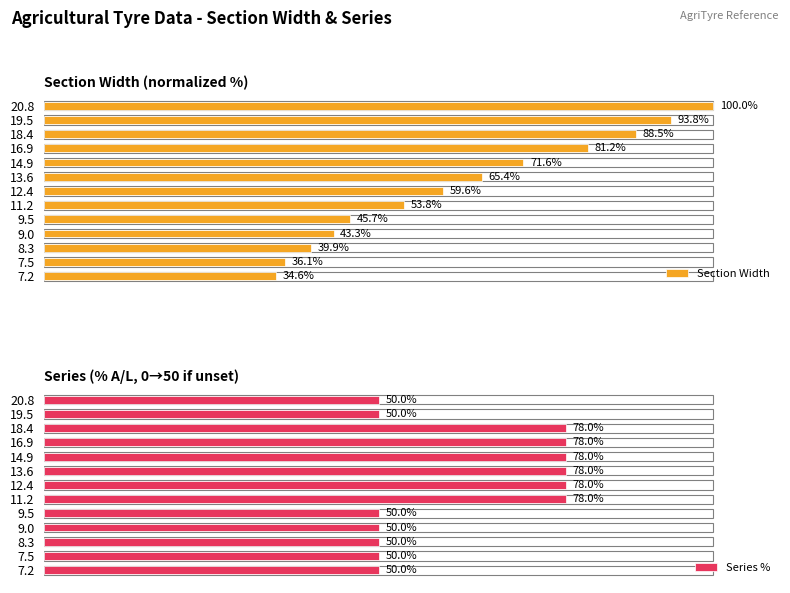

What value does the Series % series have at 8.3?

50.0